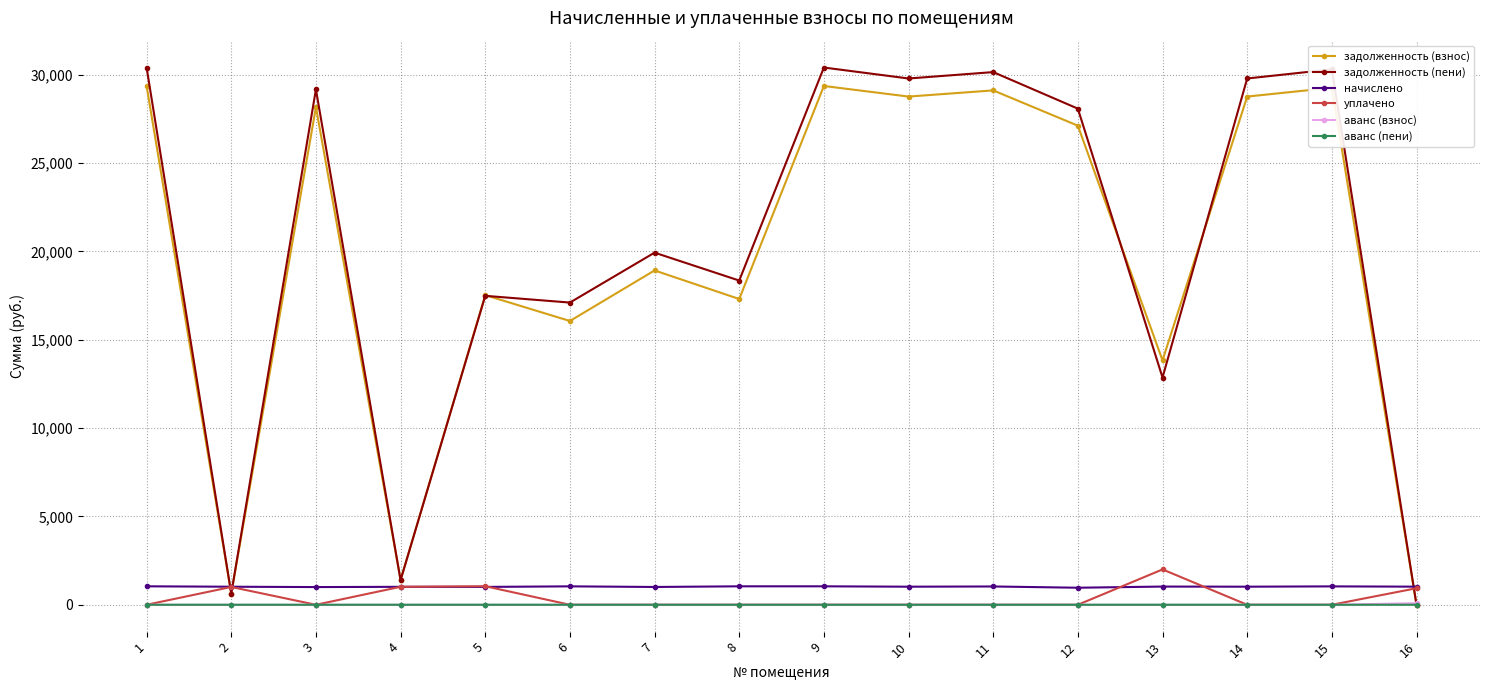

True or false: начислено and задолженность (взнос) cross at least once.

True